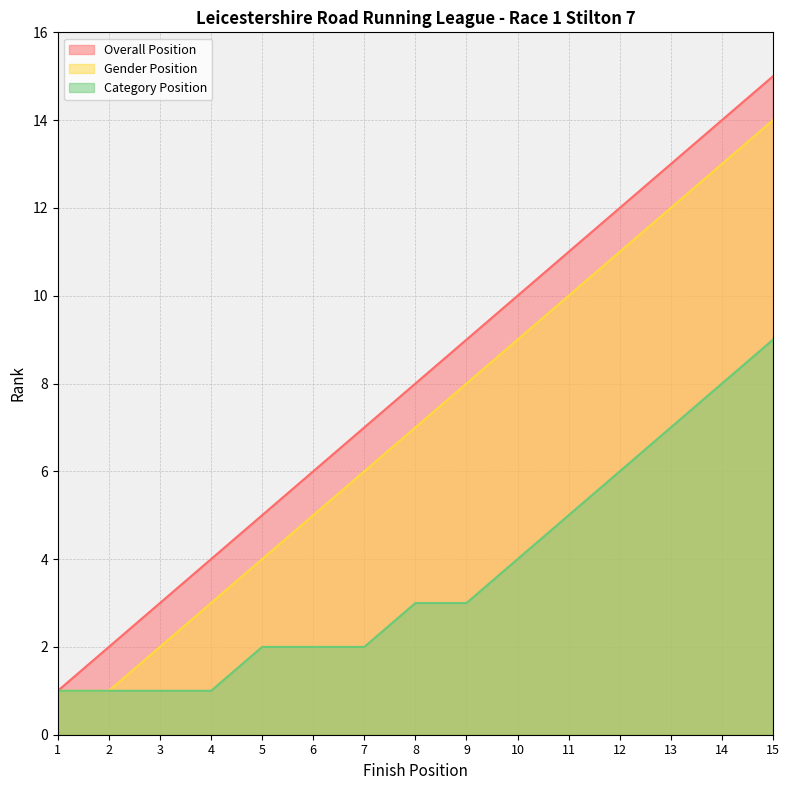

How many data points in Overall Position are less than 8?

7